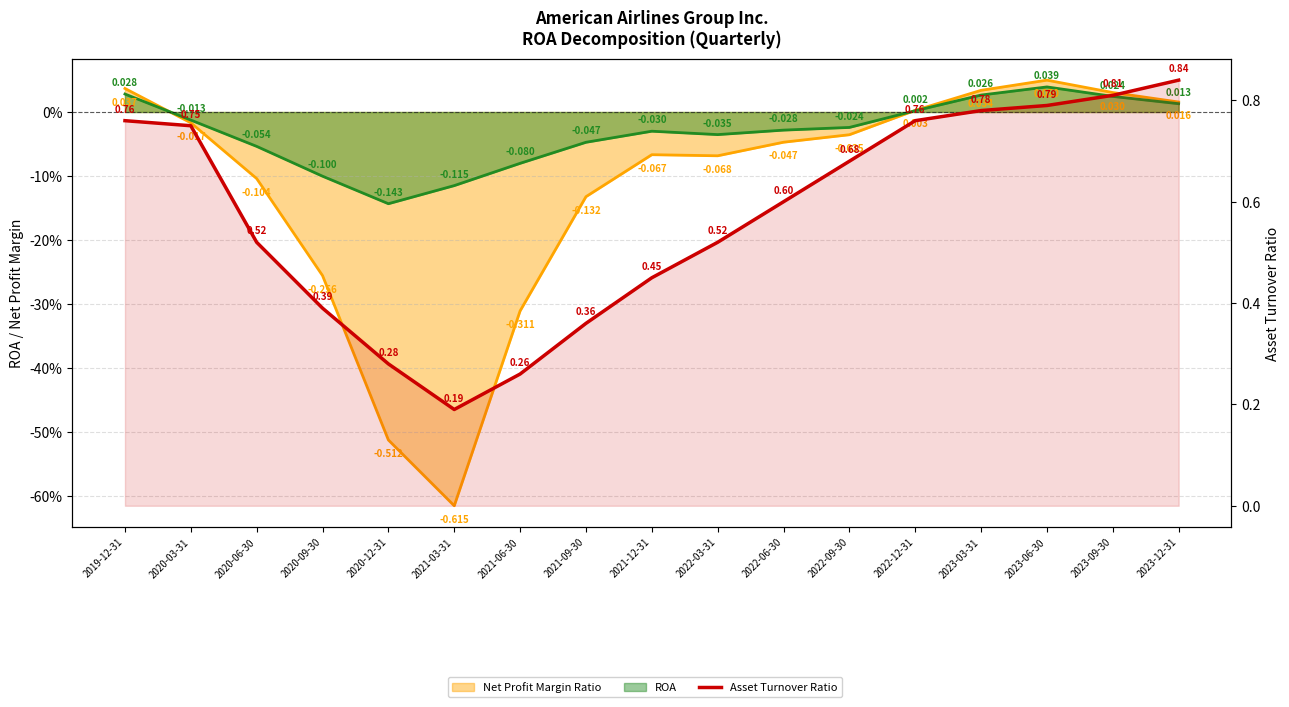

What is the sum of the values at 2023-09-30 and 2023-12-31?

1.6